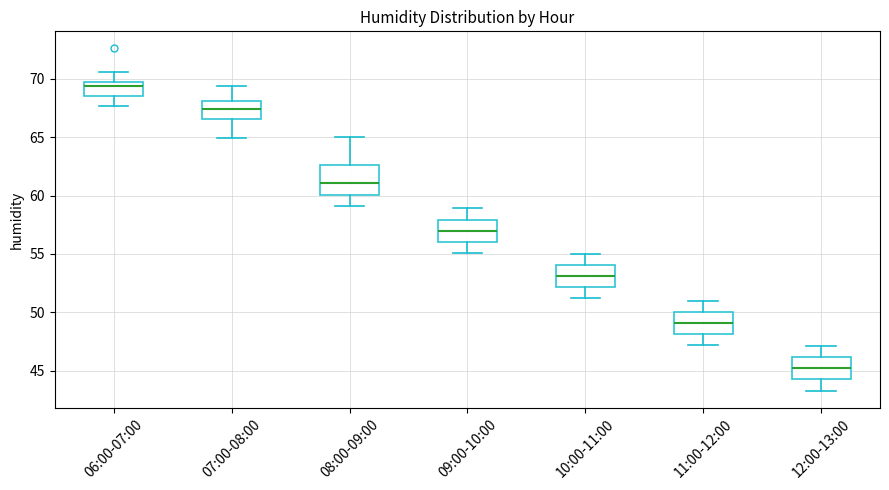

Reading left to right, read every box against the y-axis: the position of its median line, the range the box covers, and the ends of its whiskers. The values are not printed on the chart, so give them approximately, as read against the axis.

06:00-07:00: median 69.5 (just below the box's upper edge), box 68.5 to 69.5, whiskers 67.5 to 70.5
07:00-08:00: median 67.5, box 66.5 to 68.0, whiskers 65.0 to 69.5
08:00-09:00: median 61.0, box 60.0 to 62.5, whiskers 59.0 to 65.0
09:00-10:00: median 57.0, box 56.0 to 58.0, whiskers 55.0 to 59.0
10:00-11:00: median 53.0, box 52.0 to 54.0, whiskers 51.0 to 55.0
11:00-12:00: median 49.0, box 48.0 to 50.0, whiskers 47.0 to 51.0
12:00-13:00: median 45.0, box 44.5 to 46.0, whiskers 43.5 to 47.0